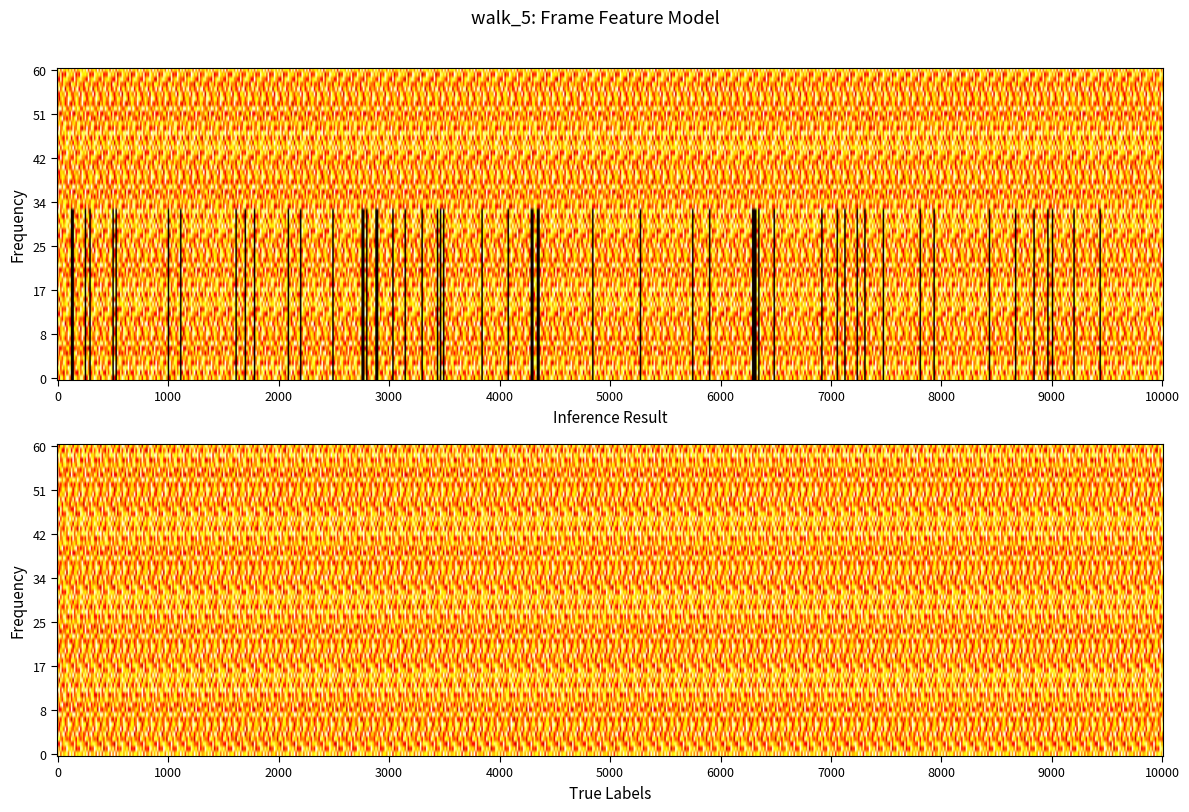

What is the difference between the highest and lowest values at 9?

8